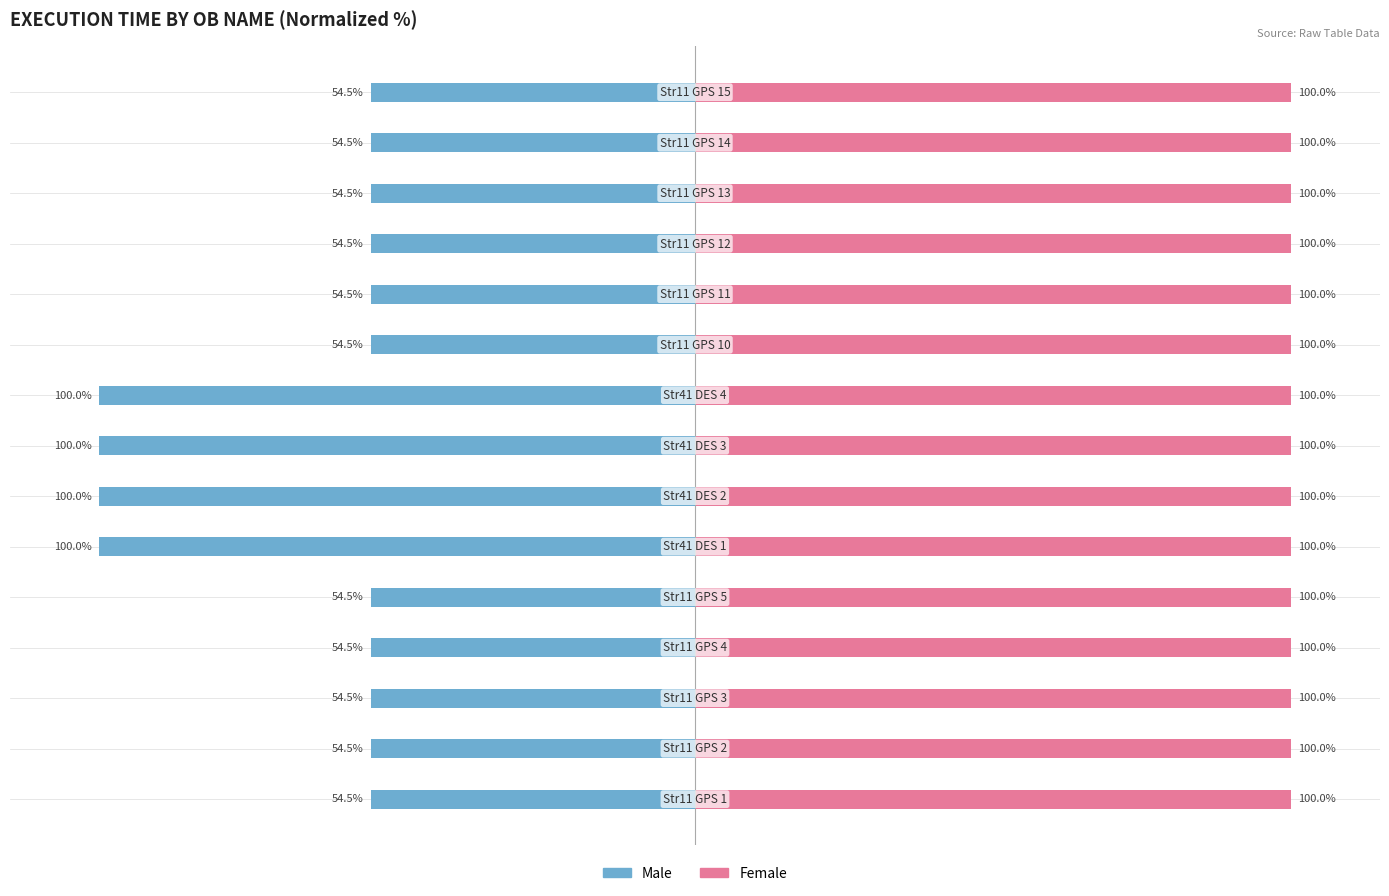

What is the average value of the Male series?

-66.6